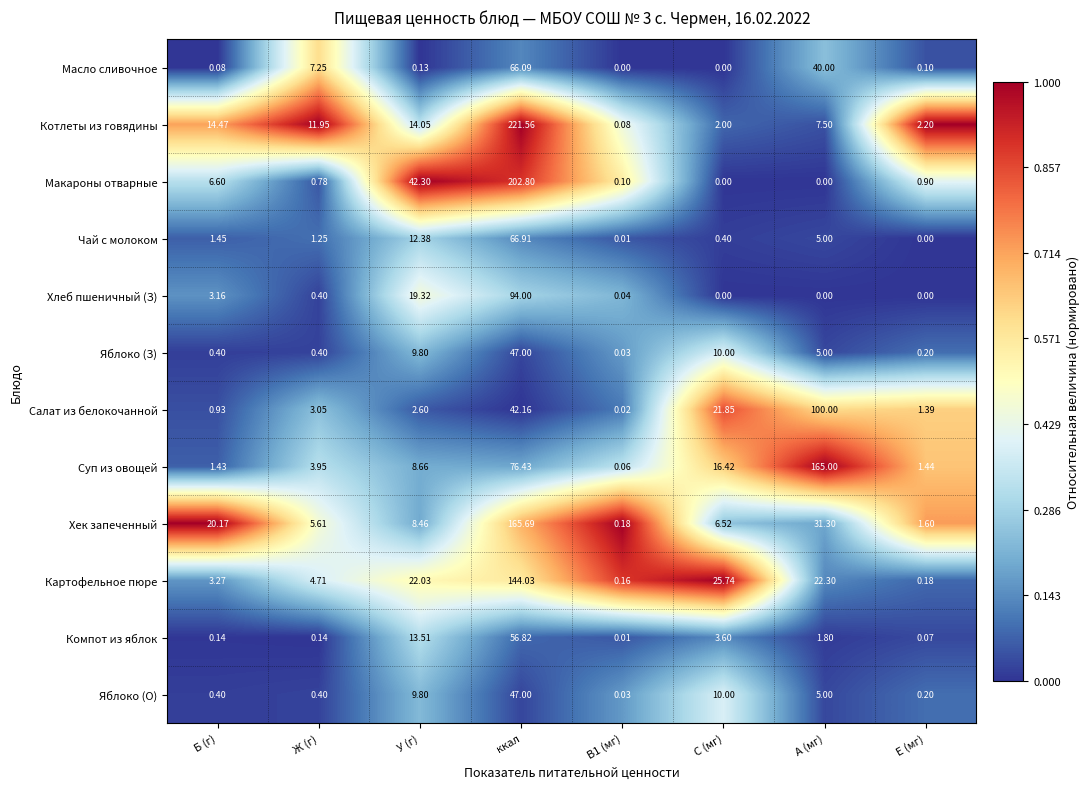

Which category has the highest value in the Масло сливочное series?

ккал